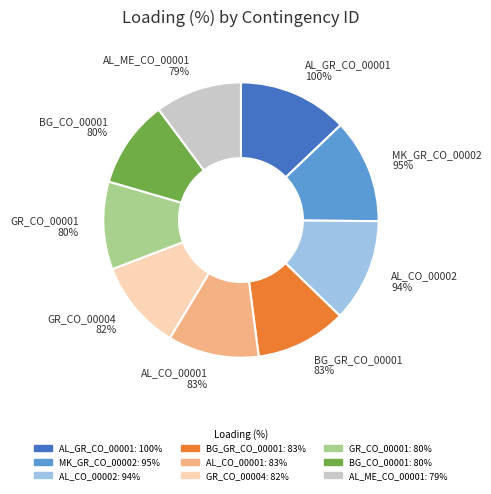

Which category has the biggest portion of the pie?

AL_GR_CO_00001